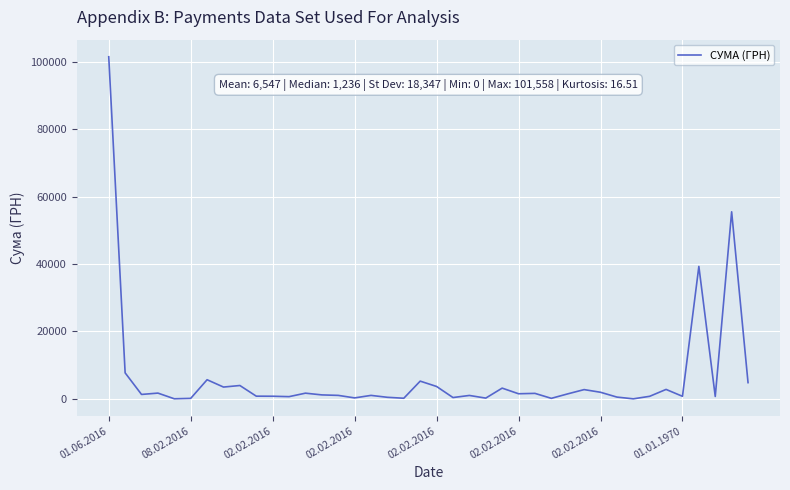

What is the difference between the maximum and minimum values?

101558.0